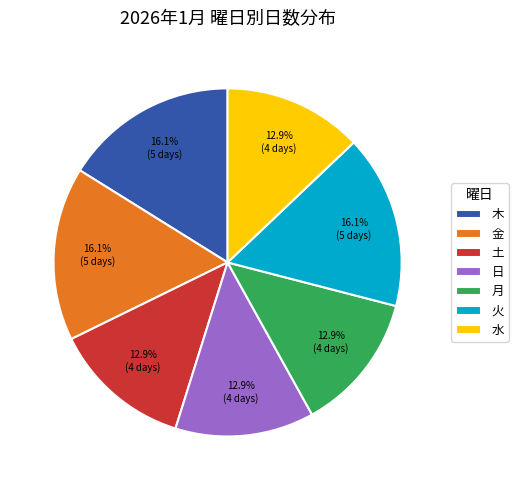

How many segments does this pie chart have?

7